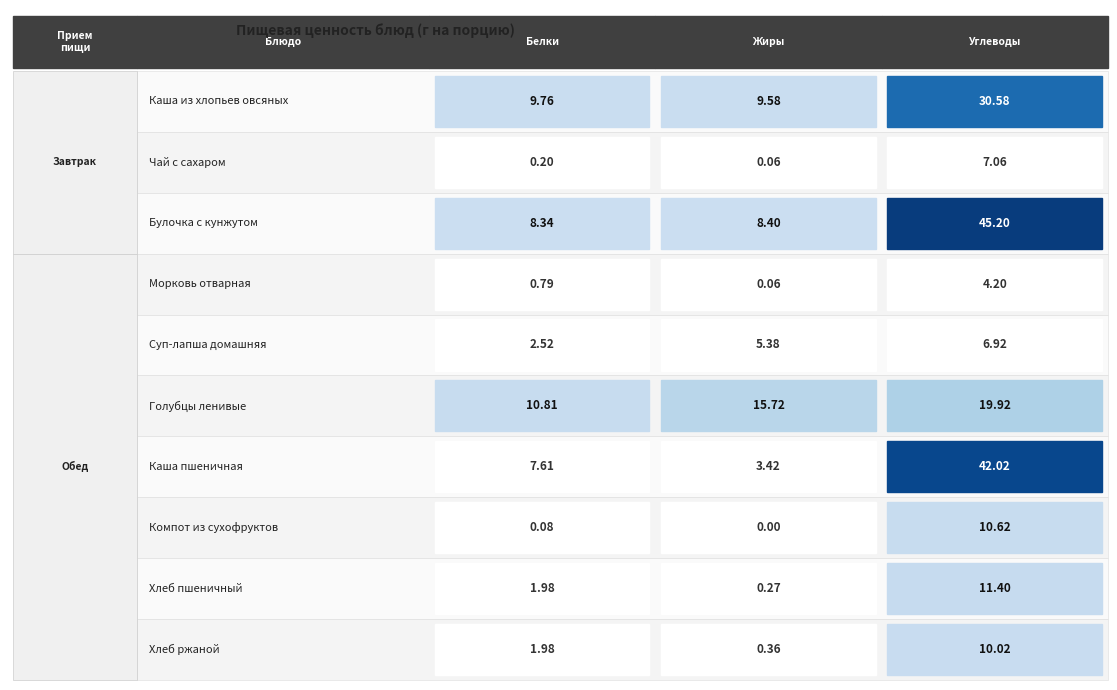

What is the difference between the maximum and minimum values in the Компот из сухофруктов series?

10.6